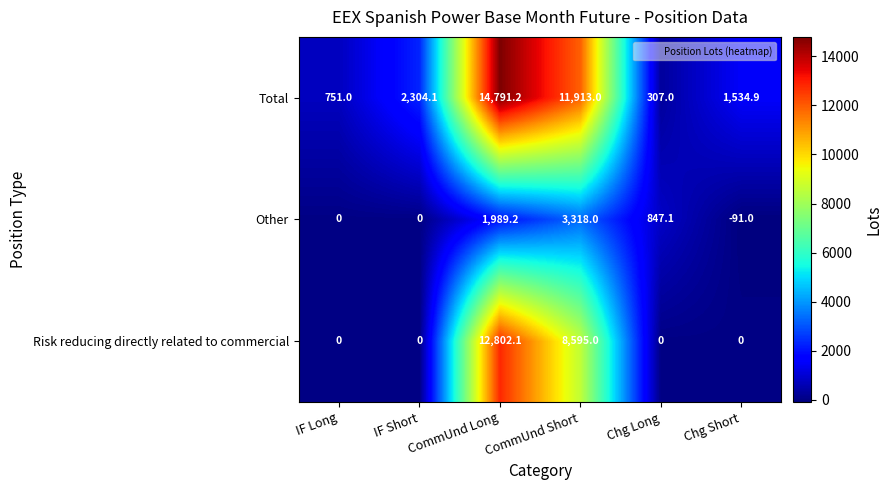

Which series has the largest total across all categories?

Total